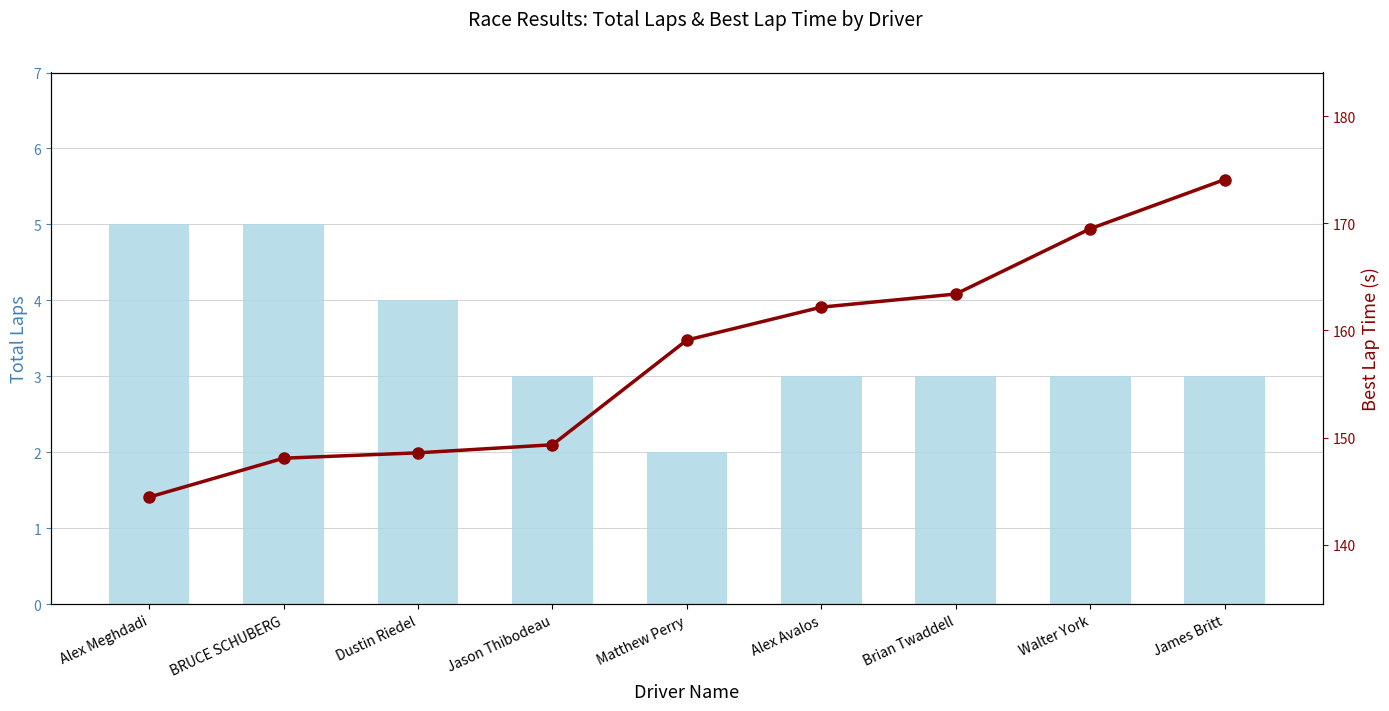

What is the maximum value for Total Laps?

5.0